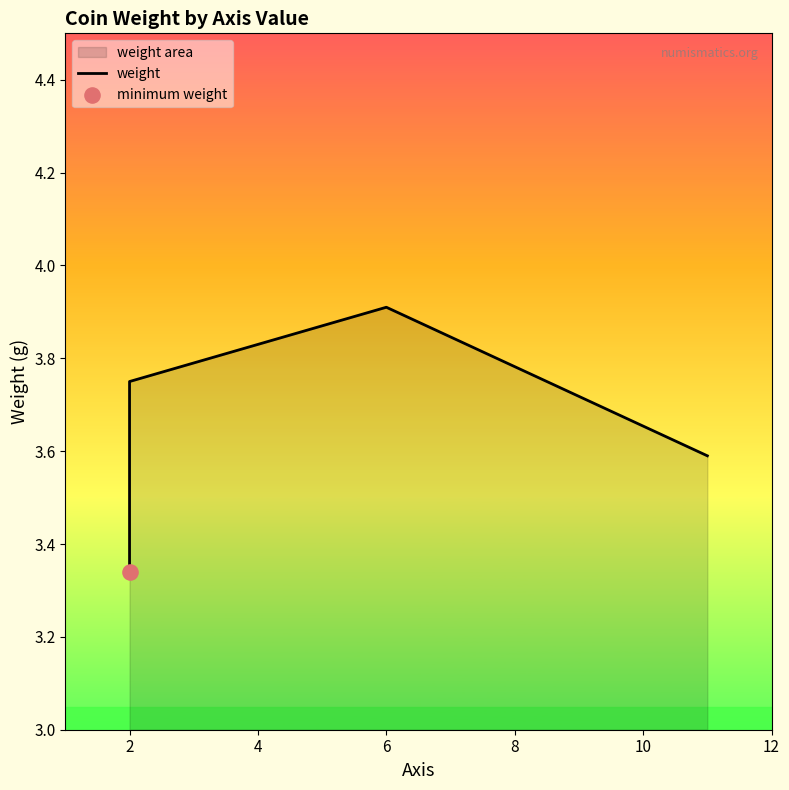

Between 6 and 2, which is larger?

6